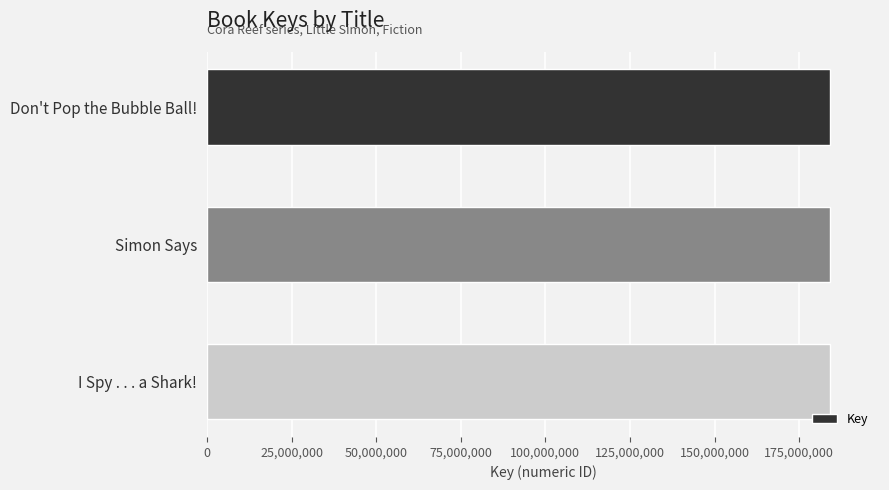

Approximately how many times larger is the value at Simon Says compared to I Spy . . . a Shark!?

1.0